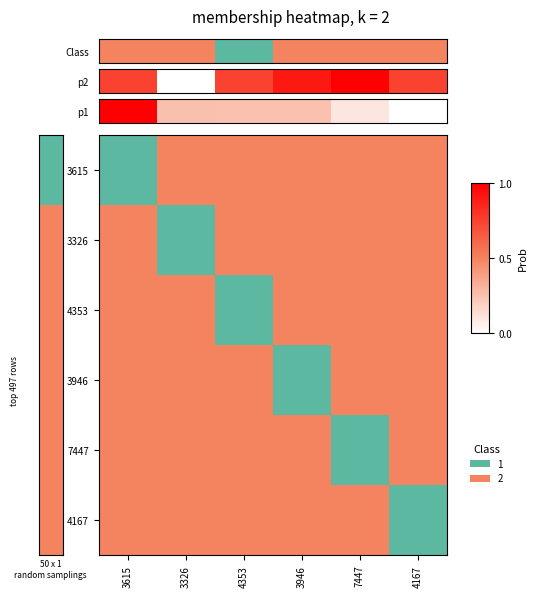

At which category does the chart reach its minimum across all series?

4353